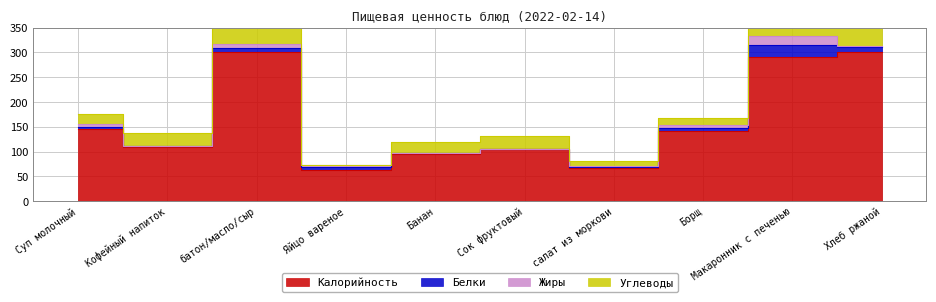

Does the chart display data point markers on the line(s)?

No